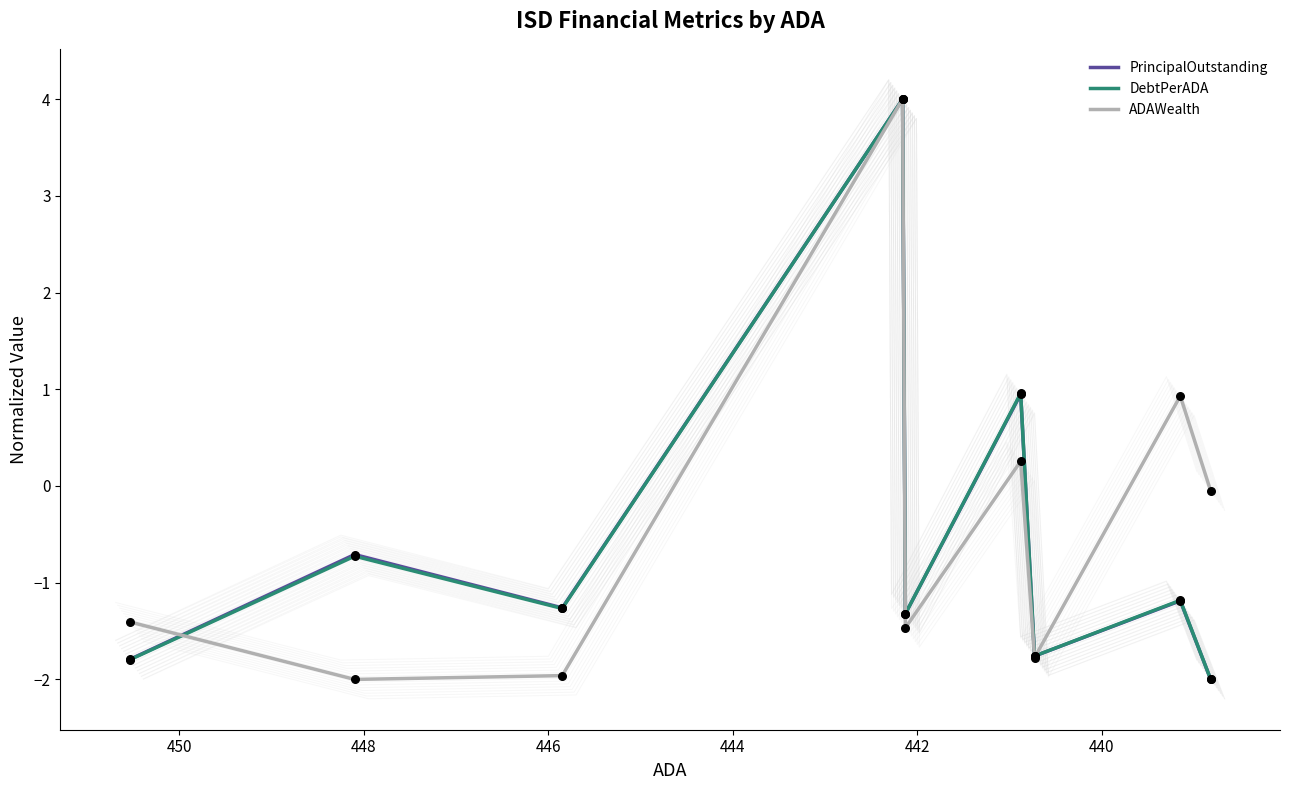

Which series has the largest total across all categories?

ADAWealth